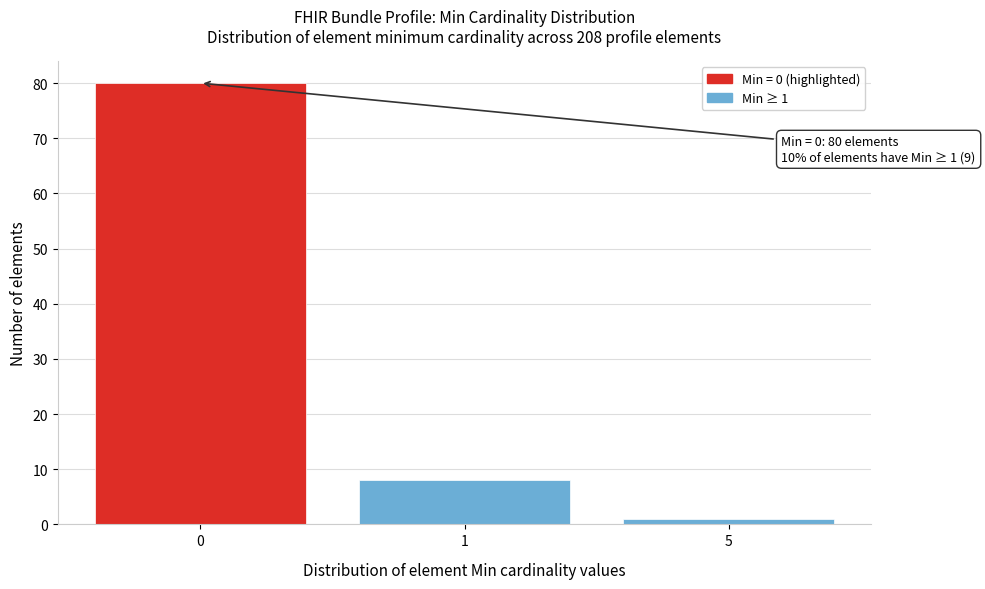

Reading left to right, extract all data points from this chart.

0=80	1=8	5=1